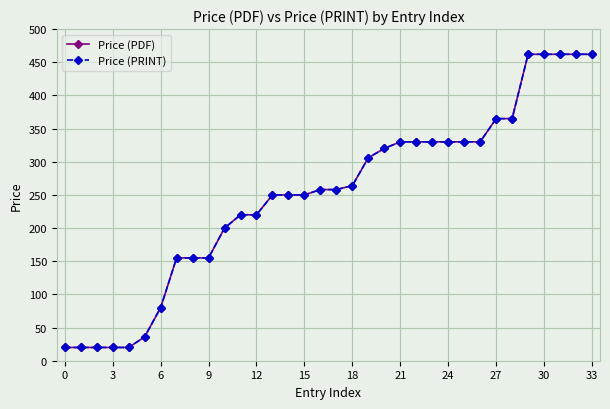

What is the label of the 9th point from the right?

25